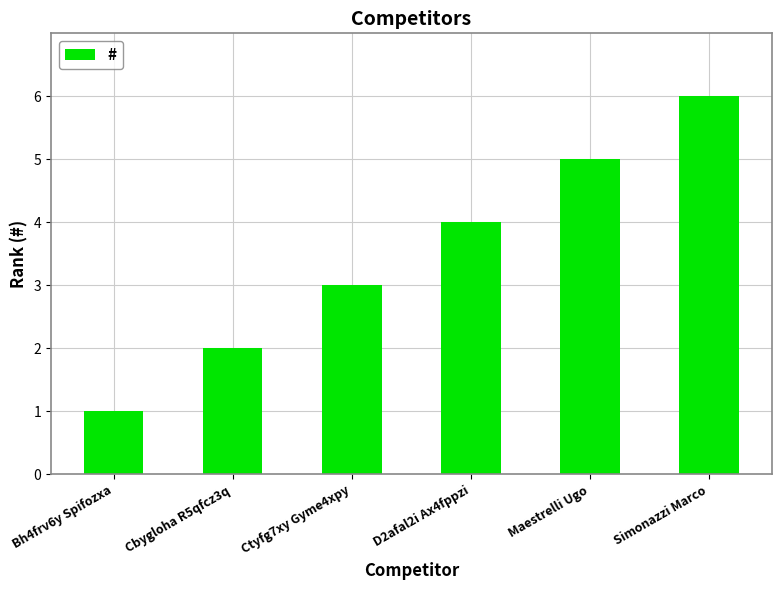

Reading left to right, extract all data points from this chart.

Bh4frv6y Spifozxa=1	Cbygloha R5qfcz3q=2	Ctyfg7xy Gyme4xpy=3	D2afal2i Ax4fppzi=4	Maestrelli Ugo=5	Simonazzi Marco=6